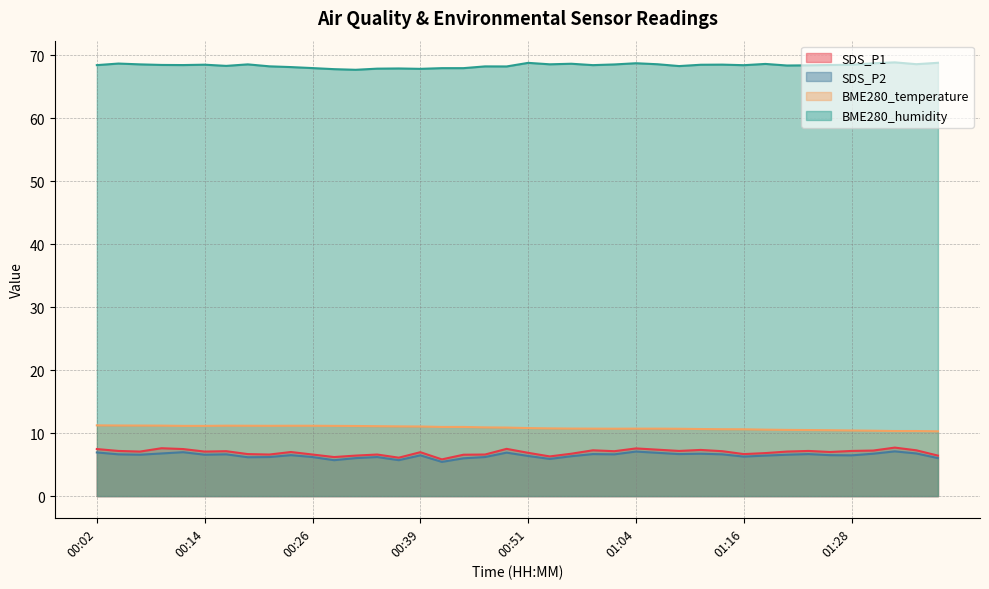

What is the label of the 2nd point from the right?

01:35